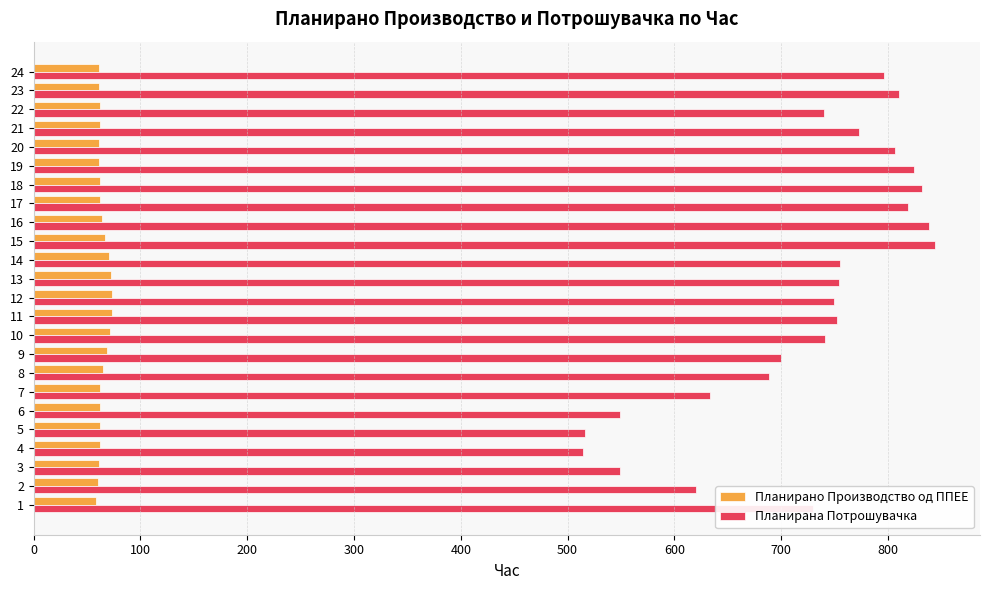

What is the difference between the highest and lowest values at 3?

487.9